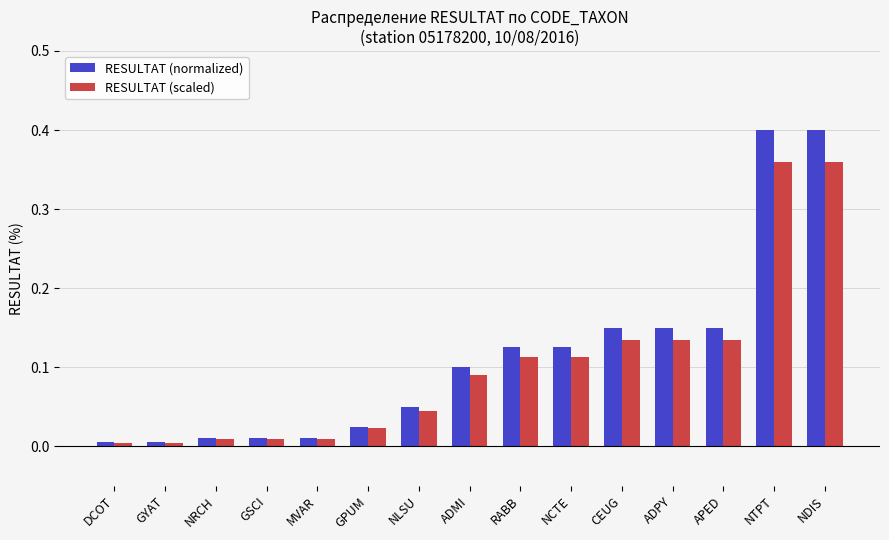

The RESULTAT (scaled) series shows 0.0 at GYAT. True or false?

True